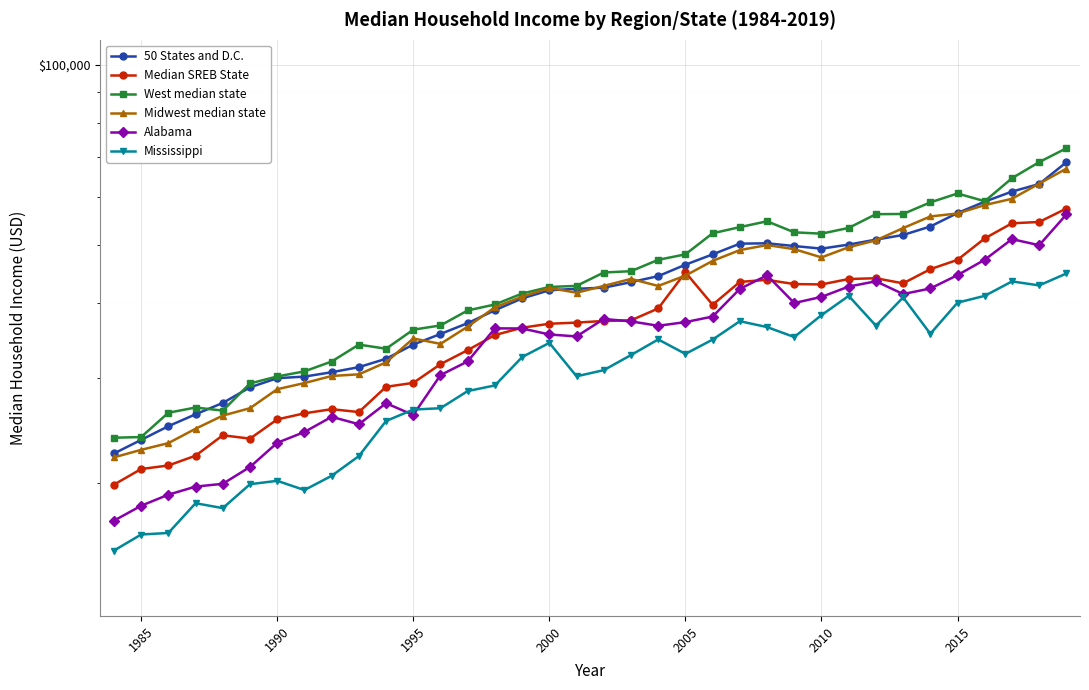

In West median state, how many points are lower than both neighbors (excluding endpoints)?

4